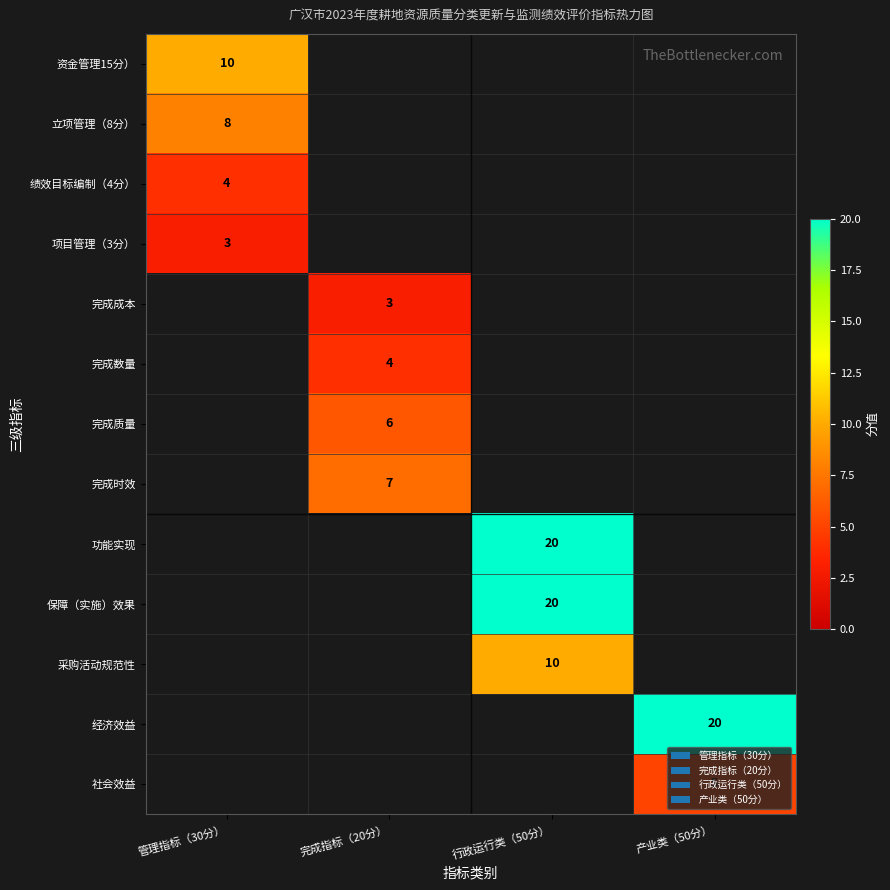

What is the minimum value shown in the chart?

3.0